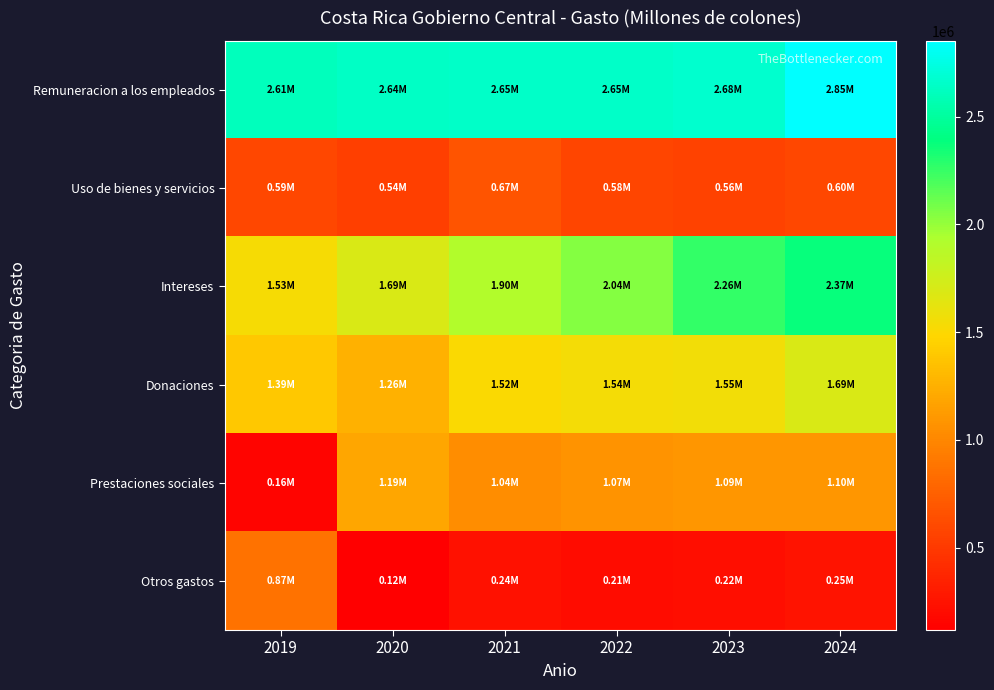

Reading left to right, what are all the values shown in this chart?

Remuneracion a los empleados: 2019=2613212.4	2020=2638929.9	2021=2651613.2	2022=2651223.2	2023=2678468.8	2024=2851695.4
Uso de bienes y servicios: 2019=594053.6	2020=540095.2	2021=674668.3	2022=584320.3	2023=560657.1	2024=595401.9
Intereses: 2019=1534445.2	2020=1691371.6	2021=1901219.9	2022=2044143.4	2023=2261831.2	2024=2374399.6
Donaciones: 2019=1388853.4	2020=1257148.5	2021=1515576.3	2022=1540809.6	2023=1550222.8	2024=1692613.9
Prestaciones sociales: 2019=156944.0	2020=1186836.5	2021=1037973.7	2022=1071839.6	2023=1089724.2	2024=1098410.3
Otros gastos: 2019=868634.9	2020=117448.8	2021=243279.0	2022=212815.3	2023=217156.7	2024=248692.1